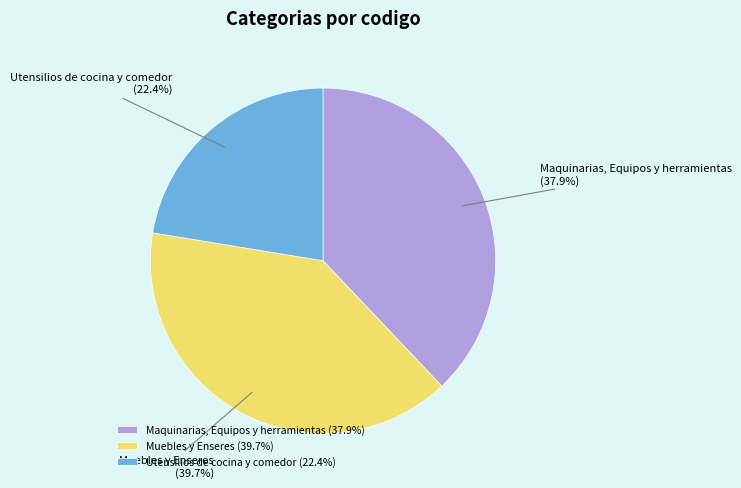

Between Maquinarias, Equipos y herramientas and Muebles y Enseres, which is larger?

Muebles y Enseres